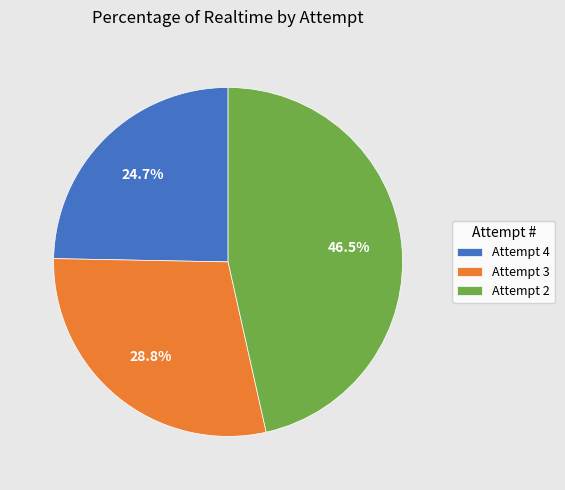

What is the smallest slice in the pie chart?

Attempt 4